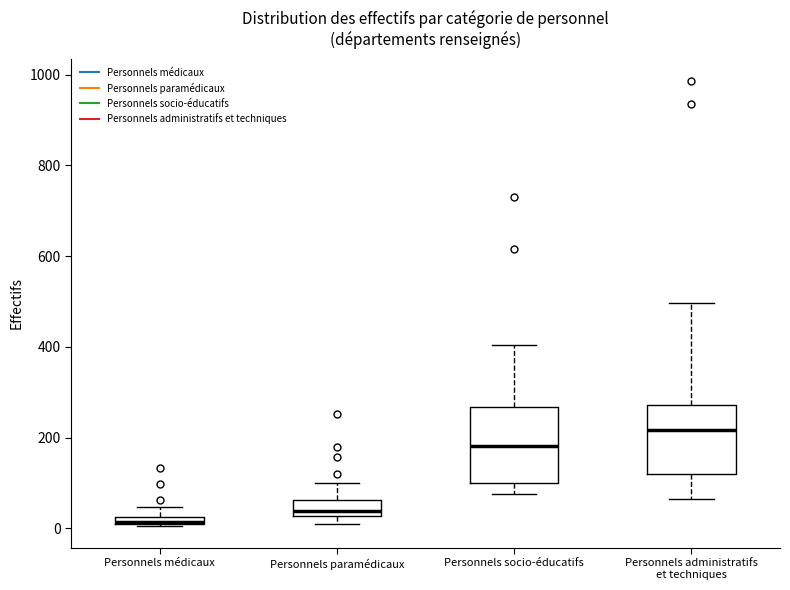

Which box has the highest median line?

Personnels administratifs et techniques